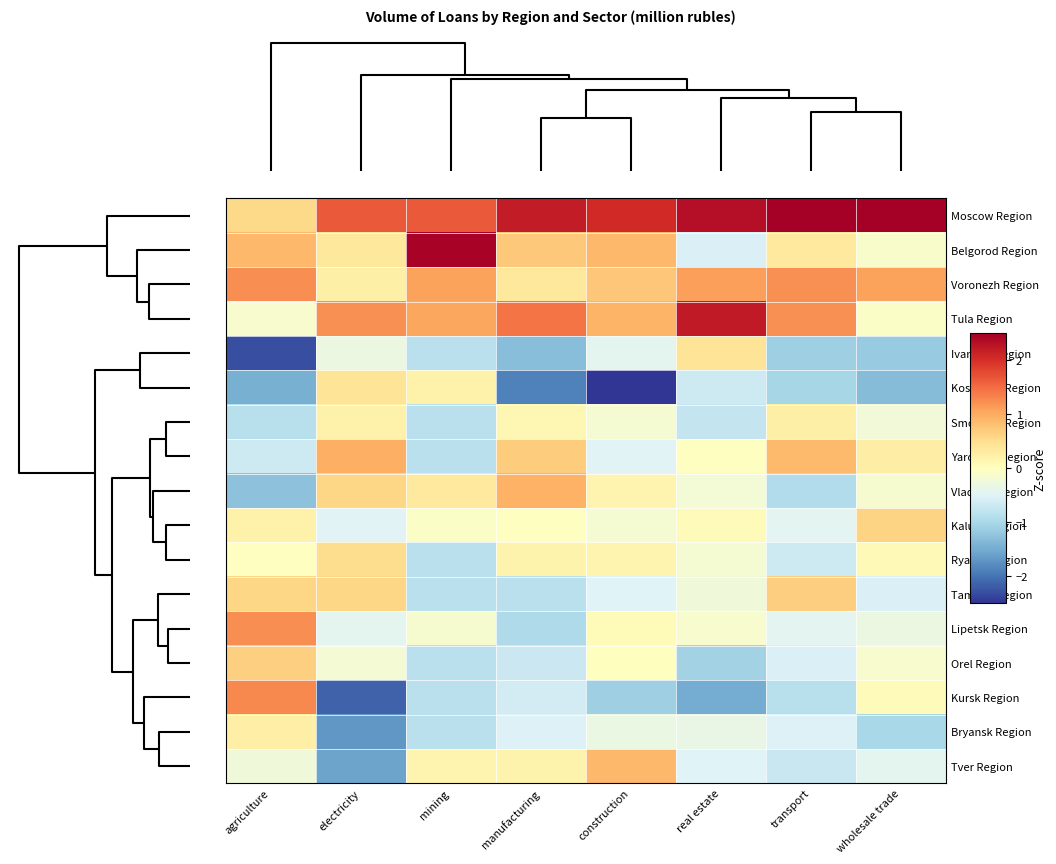

At how many categories does at least one series exceed 0?

8